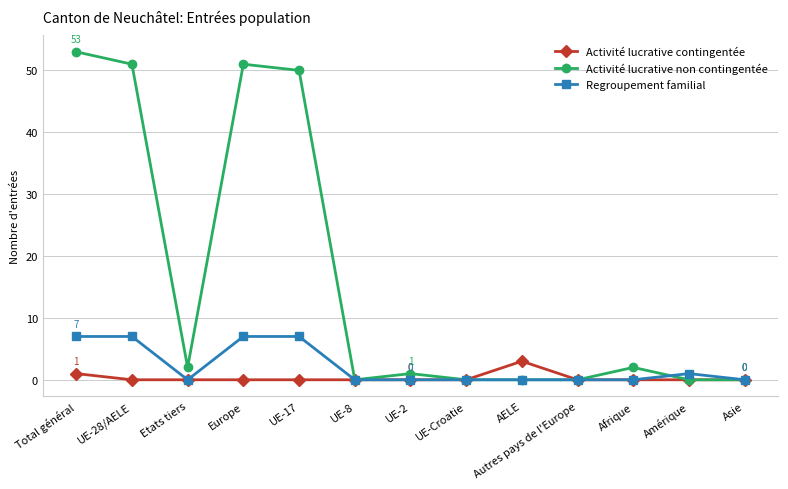

At UE-28/AELE, list the series in order from largest to smallest.

Activité lucrative non contingentée, Regroupement familial, Activité lucrative contingentée